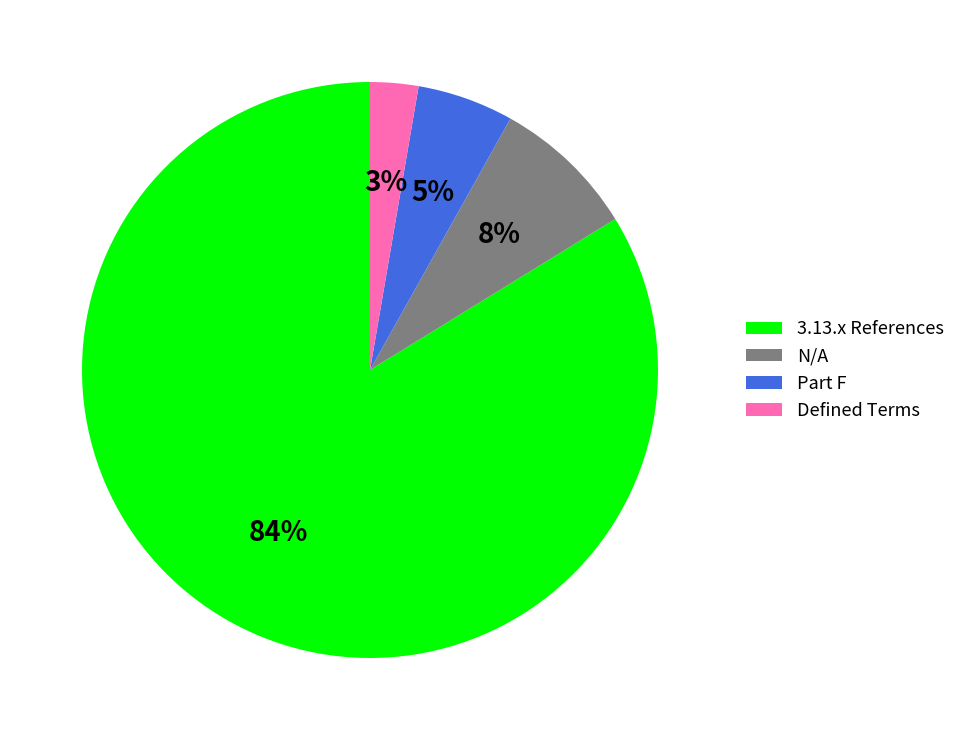

What percentage is the Part F slice, to the nearest percent?

5%